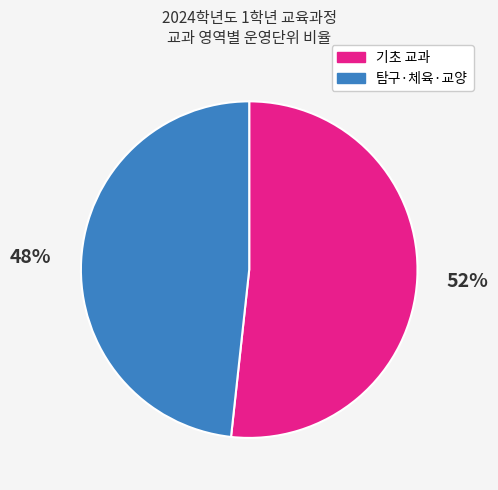

What is the ratio of the value at 탐구·체육·교양 to the value at 기초 교과?

0.9